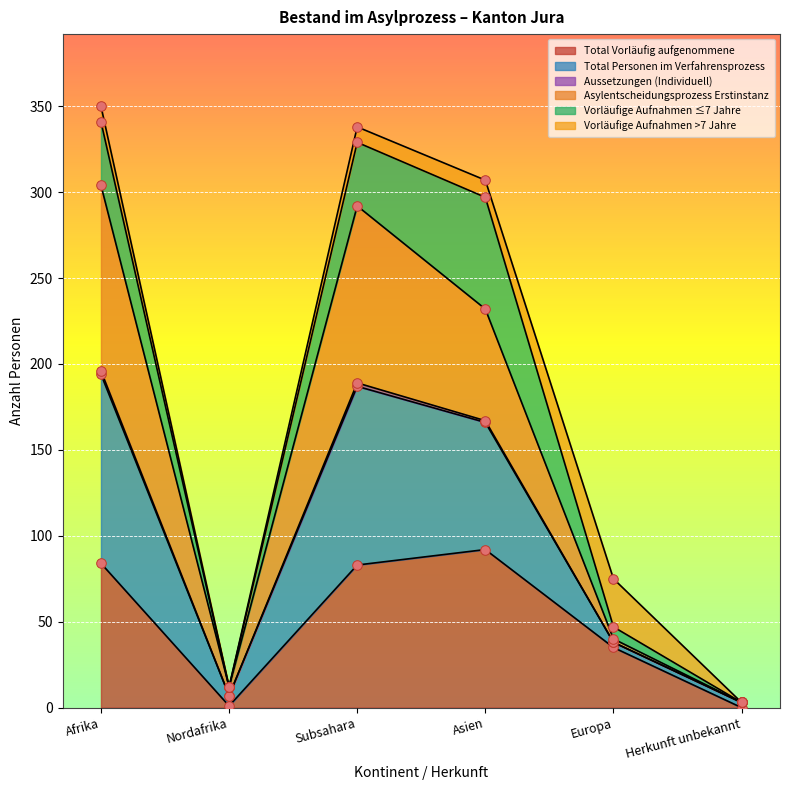

What is the maximum value for Total Vorläufig aufgenommene?

92